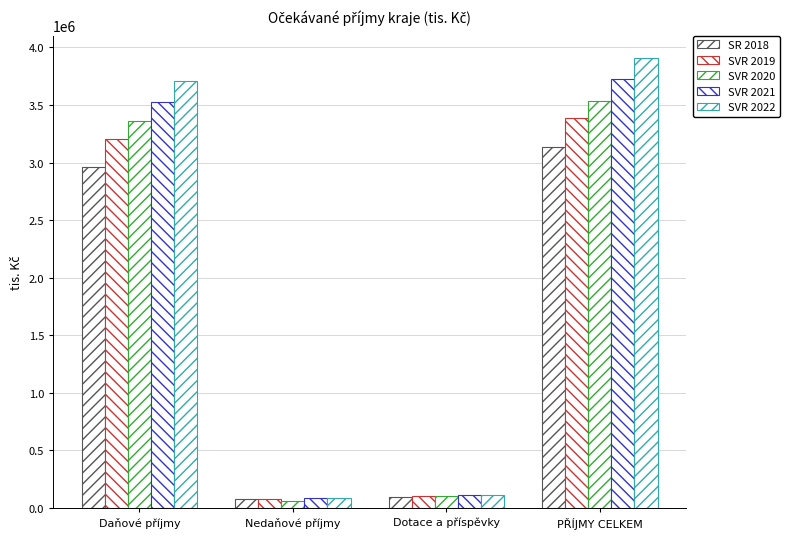

How many bars are there in each group?

5